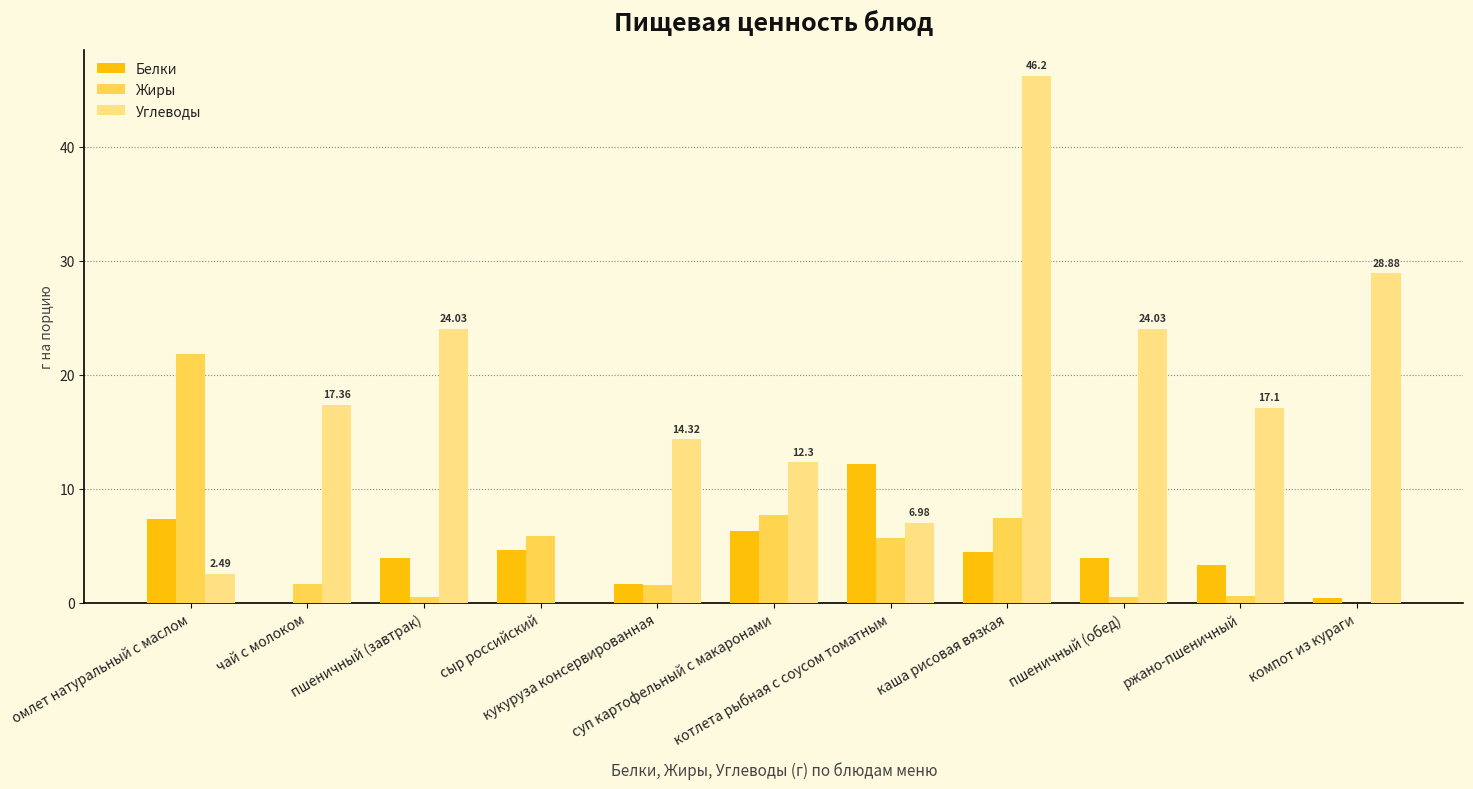

How many groups of bars are there?

11